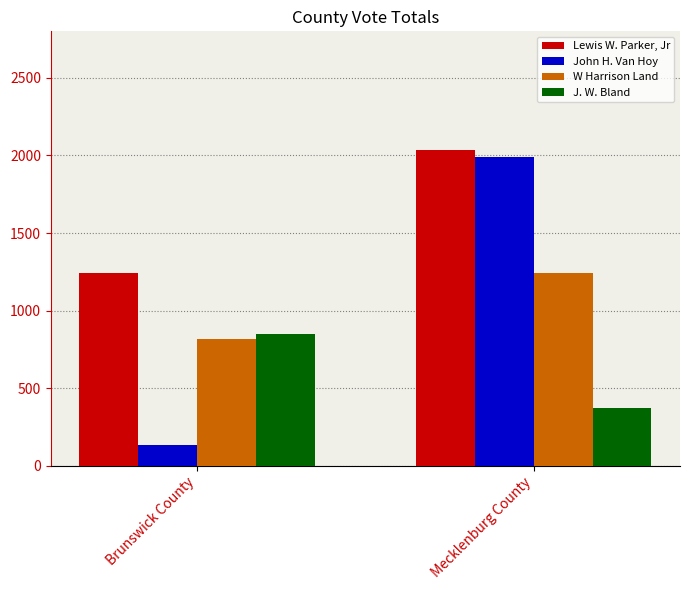

Is it true that W Harrison Land equals 817 at Brunswick County?

True